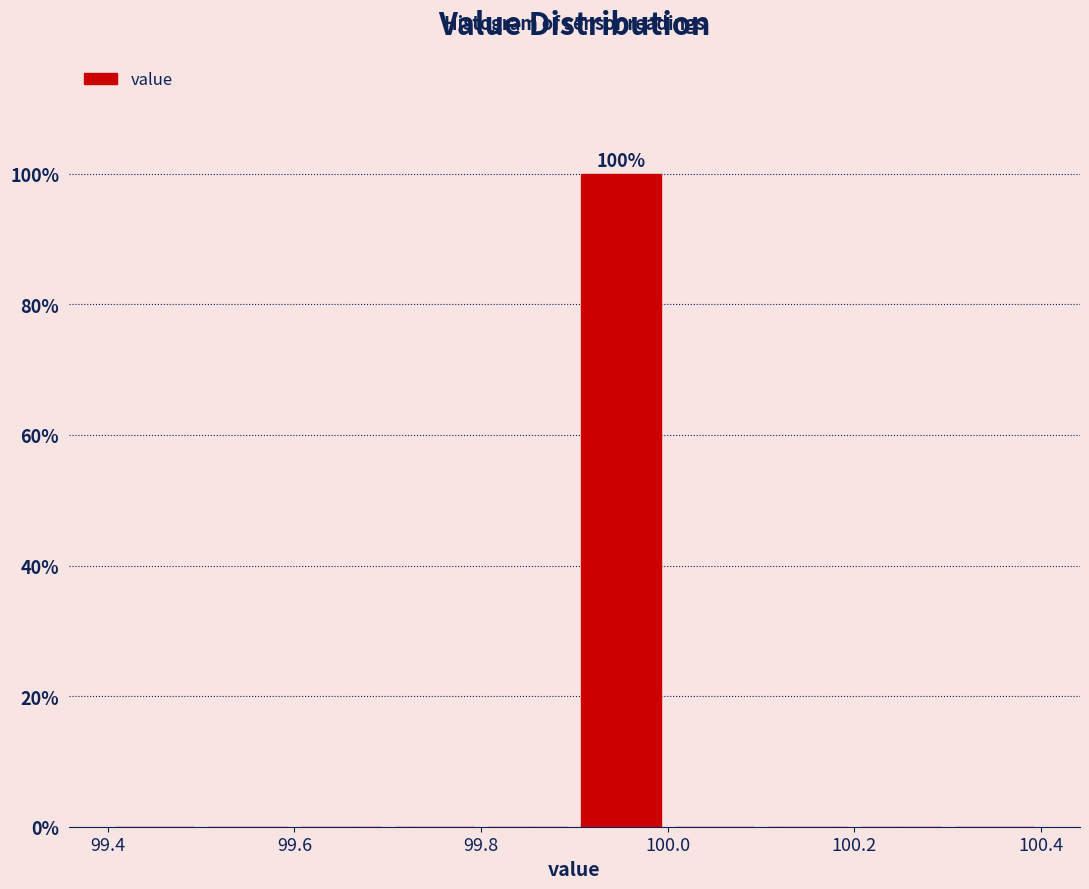

Over which range of the x-axis is the bar tallest?

99.9 to 100.0